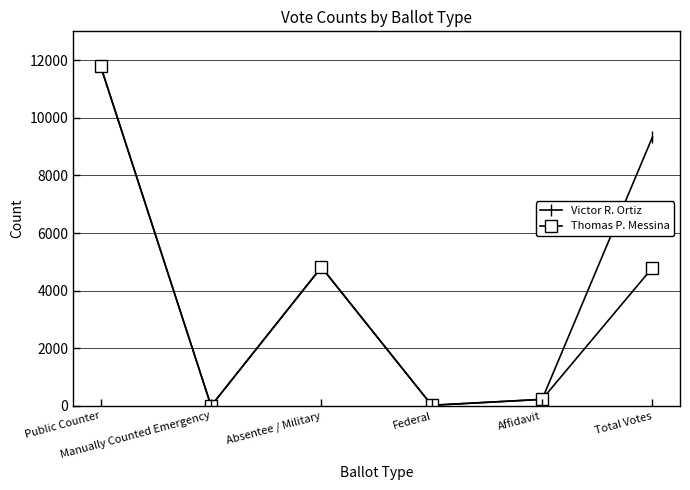

Is it true that Thomas P. Messina equals 228 at Affidavit?

True